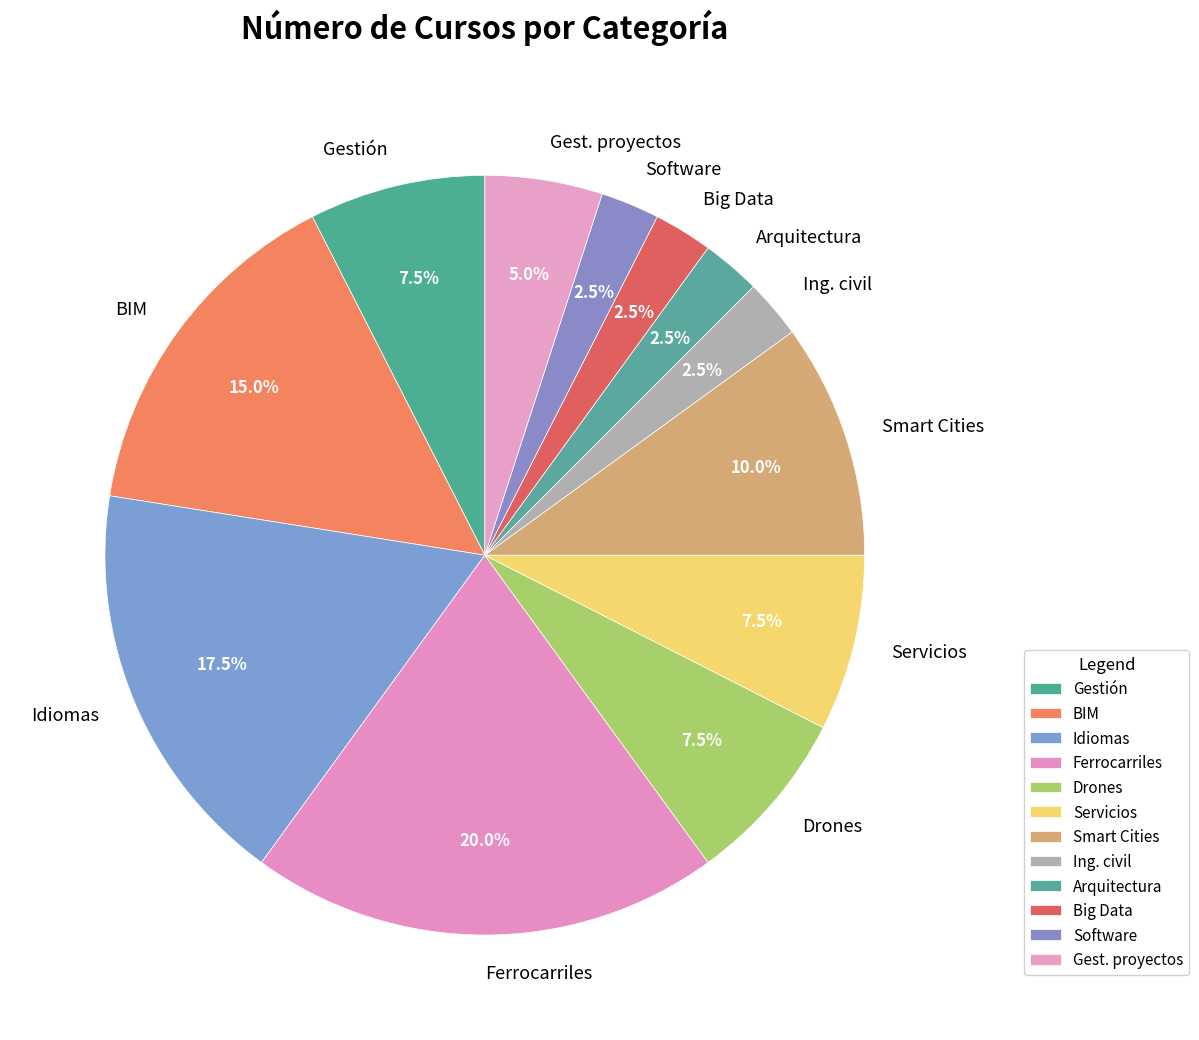

What portion of the pie excludes Big Data?

97.5%